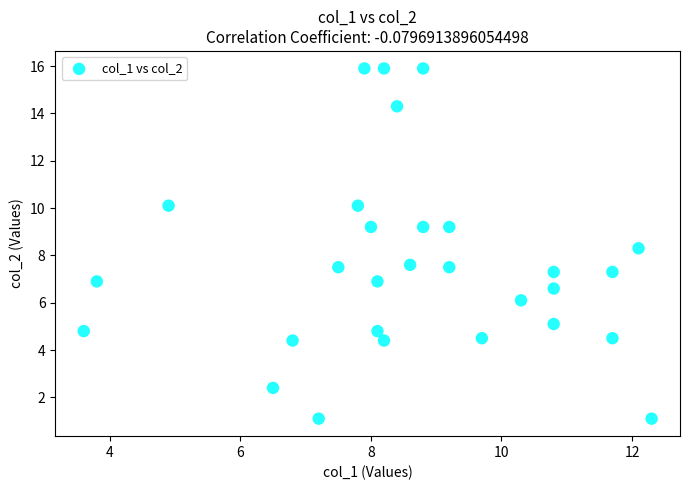

What is the range of X values (max minus min)?

8.7